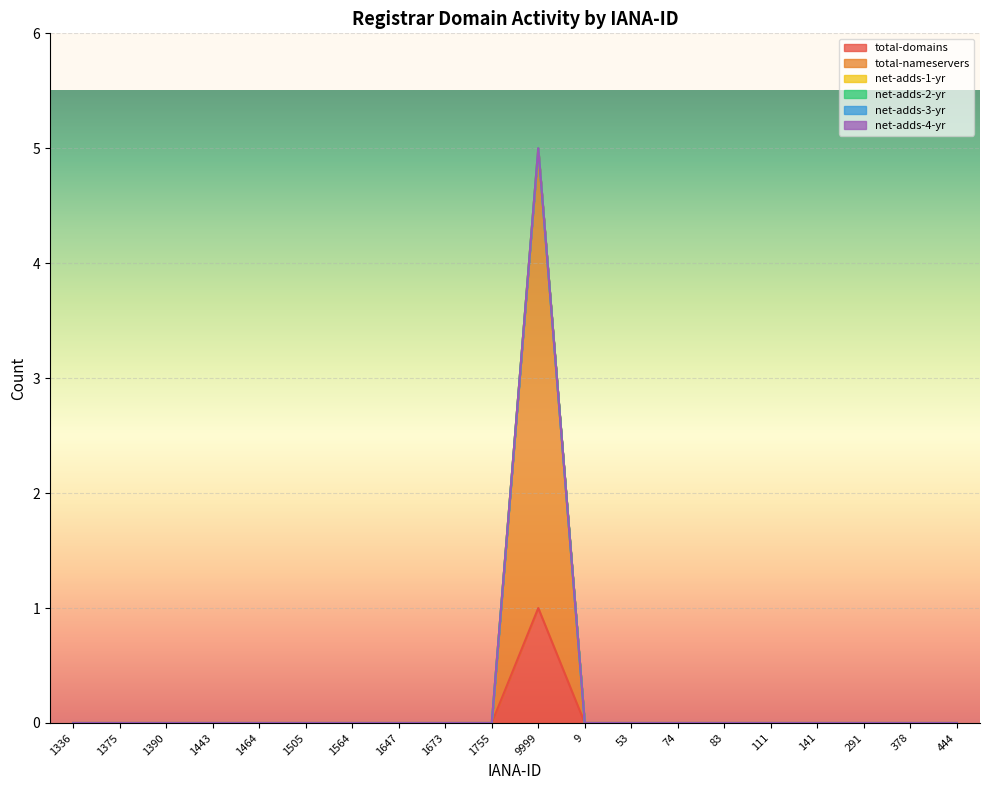

Count the total-domains values in the range 0 to 1.

20